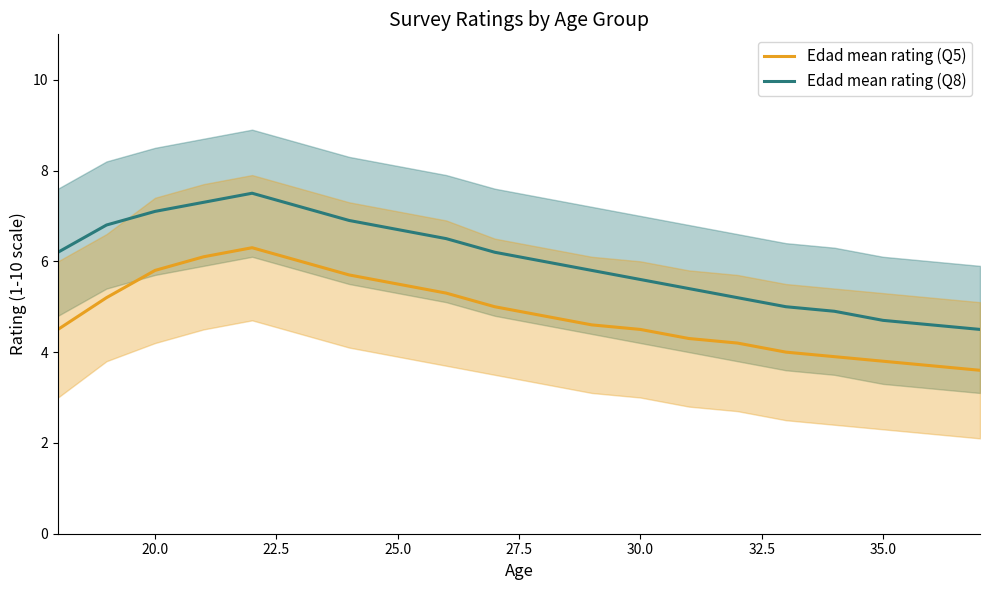

What is the greatest value displayed?

7.5